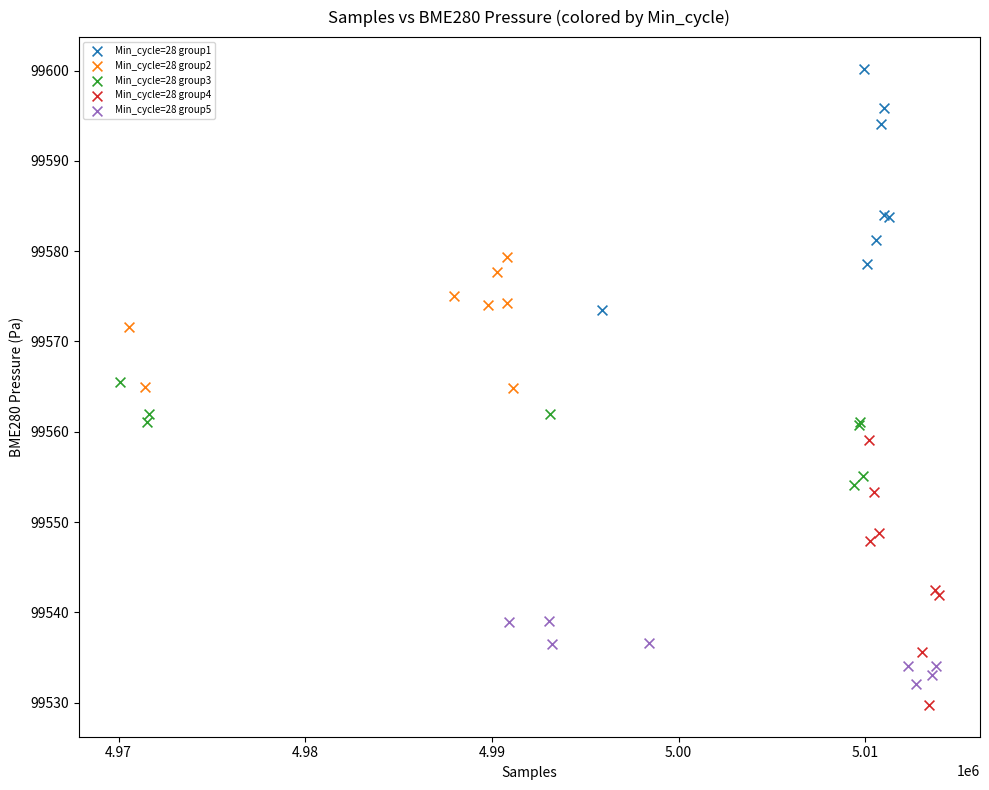

Which series reaches the maximum Y coordinate?

Min_cycle=28 group1